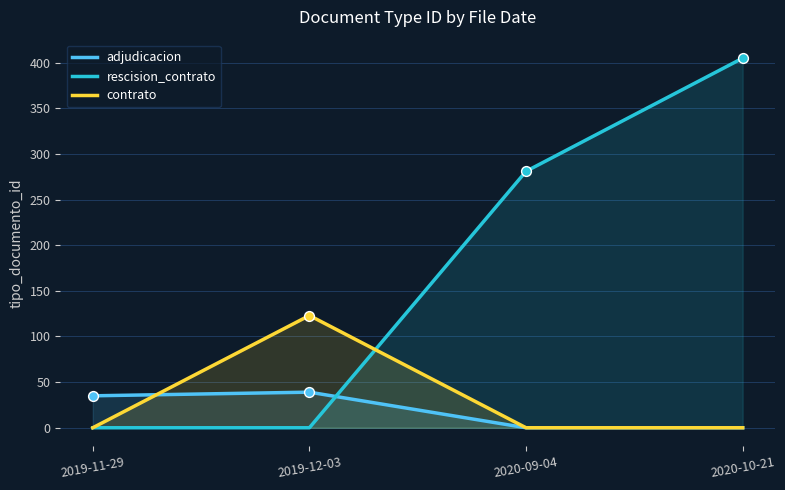

What are all the series names shown in the legend?

adjudicacion, rescision_contrato, contrato